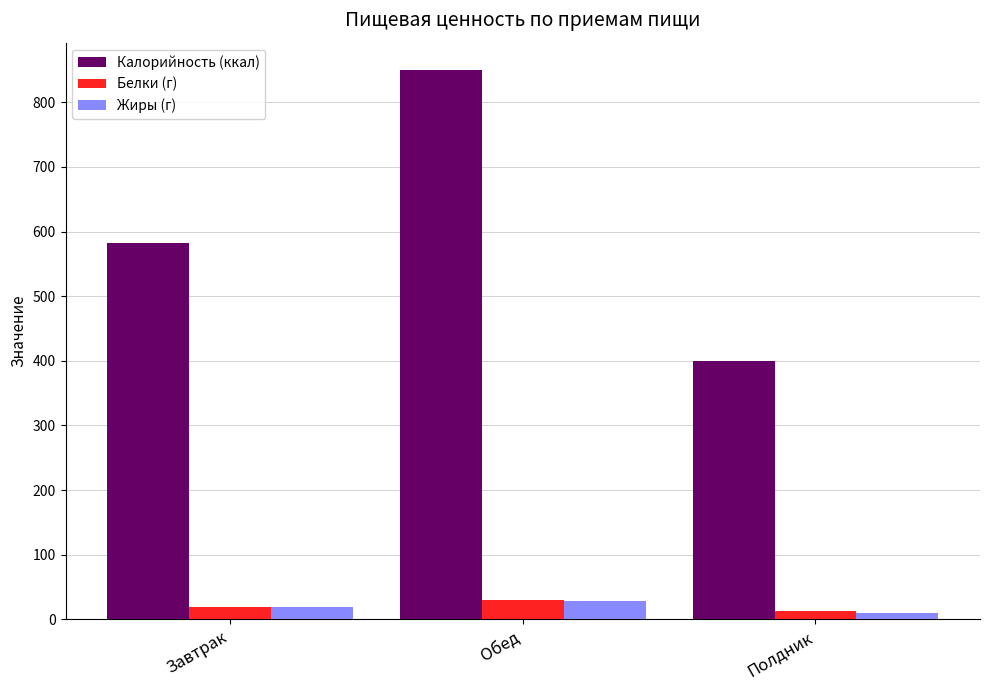

Are the bars horizontal?

No